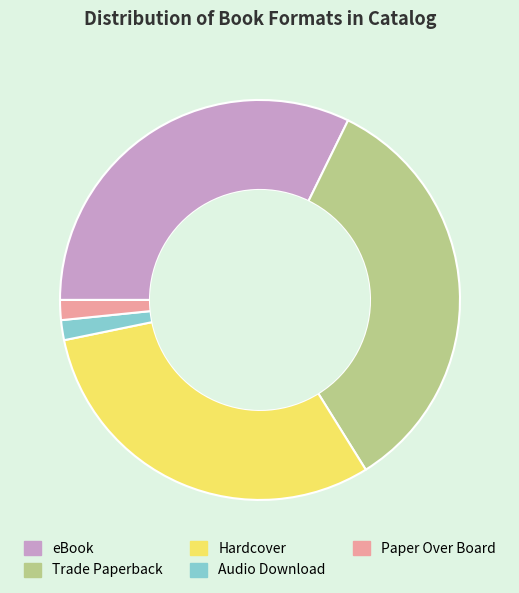

Is it true that eBook is 27% of the pie?

False